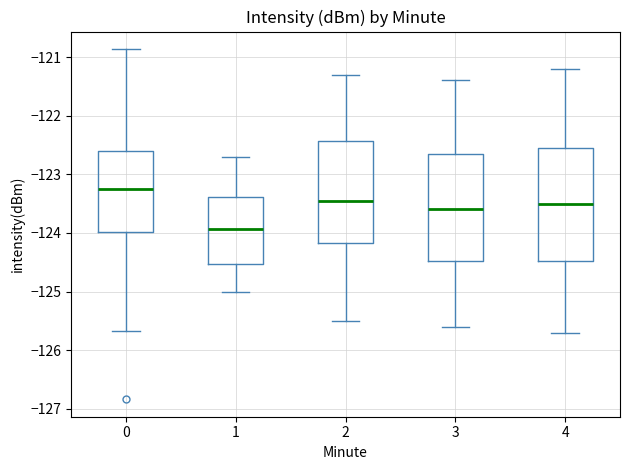

Where does the lower whisker of the box at x = 4 end on the y-axis? The values are not printed on the chart, so give them approximately, as read against the axis.

-125.7